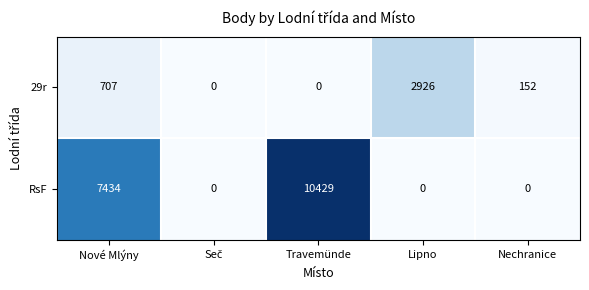

Reading right to left, transcribe all the data shown in this chart.

29r: 152	2926	0	0	707
RsF: 0	0	10429	0	7434